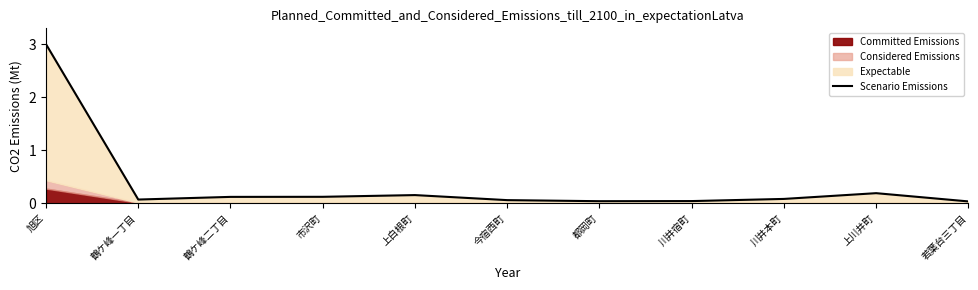

Which label corresponds to the smallest value in the chart?

若葉台三丁目